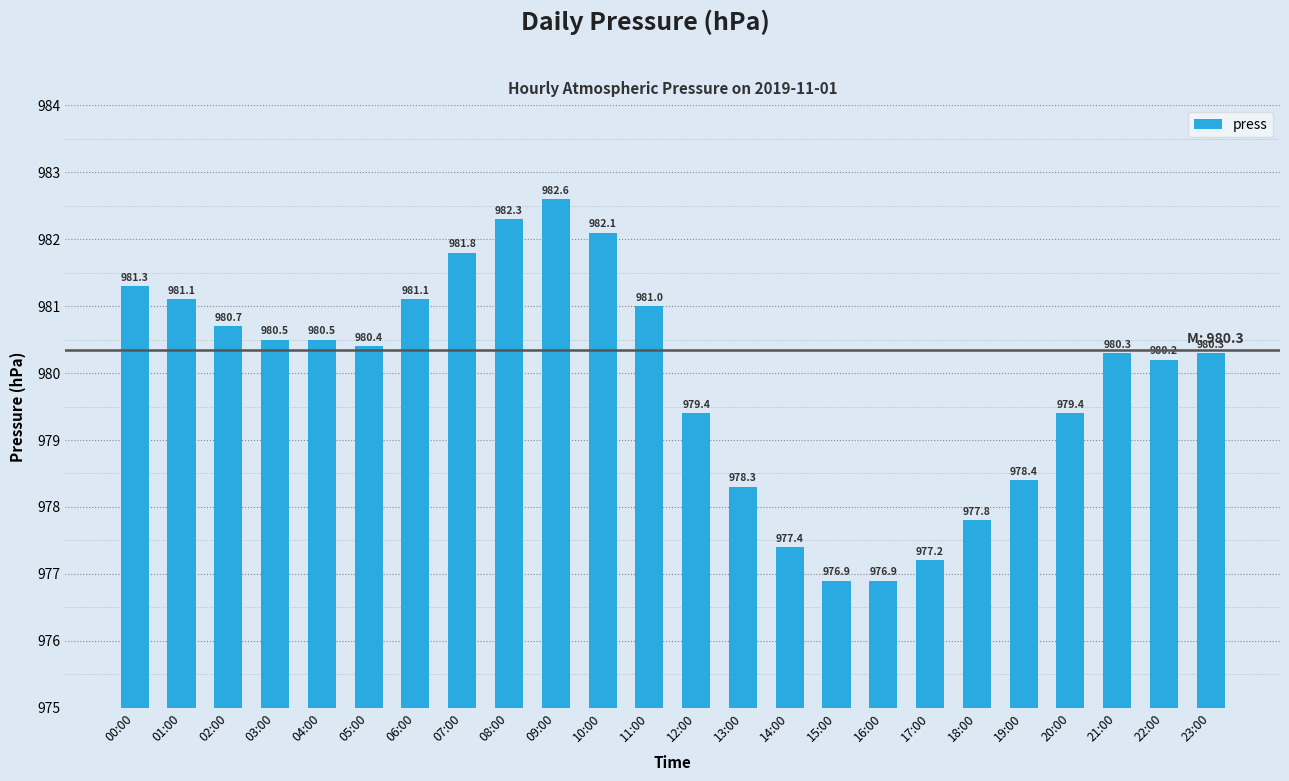

What is the maximum value shown in the chart?

982.6